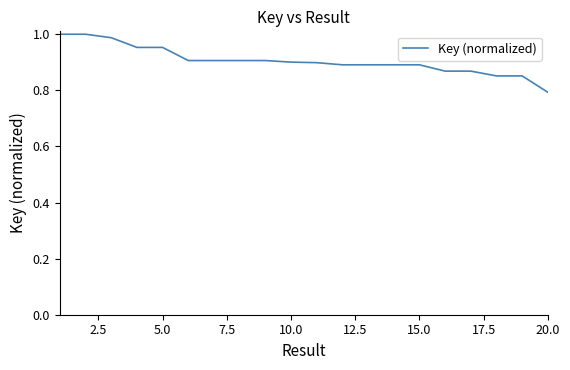

What is the smallest value displayed?

0.8